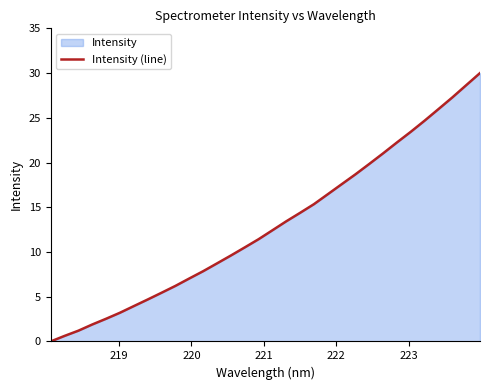

What is the maximum value shown in the chart?

30.0